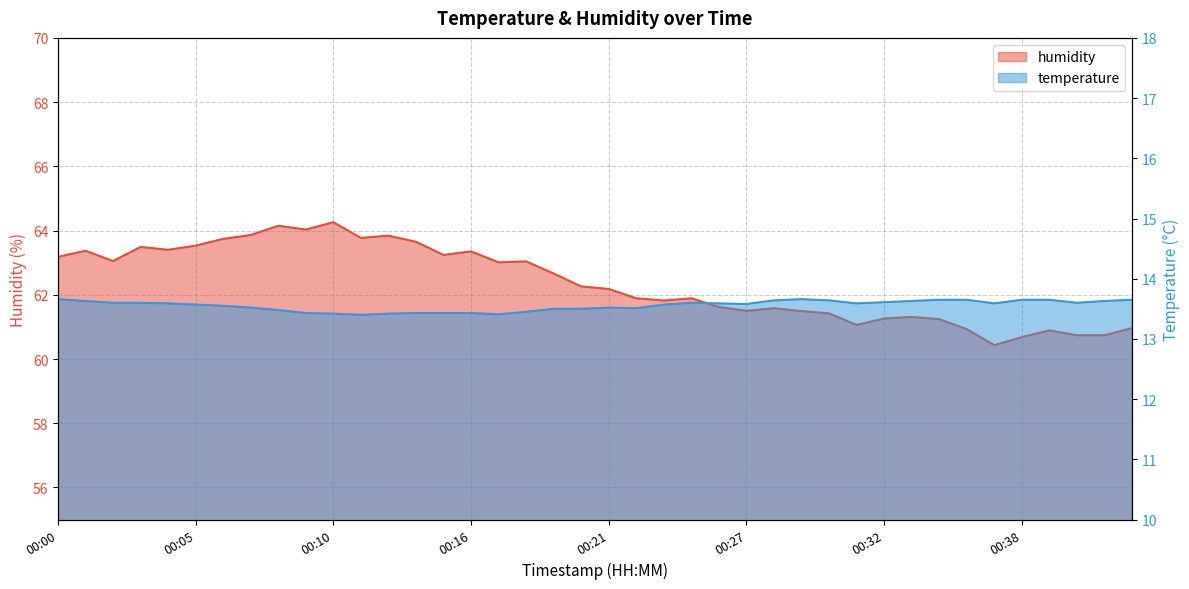

True or false: temperature has a value of 19.0 at 00:14.

False